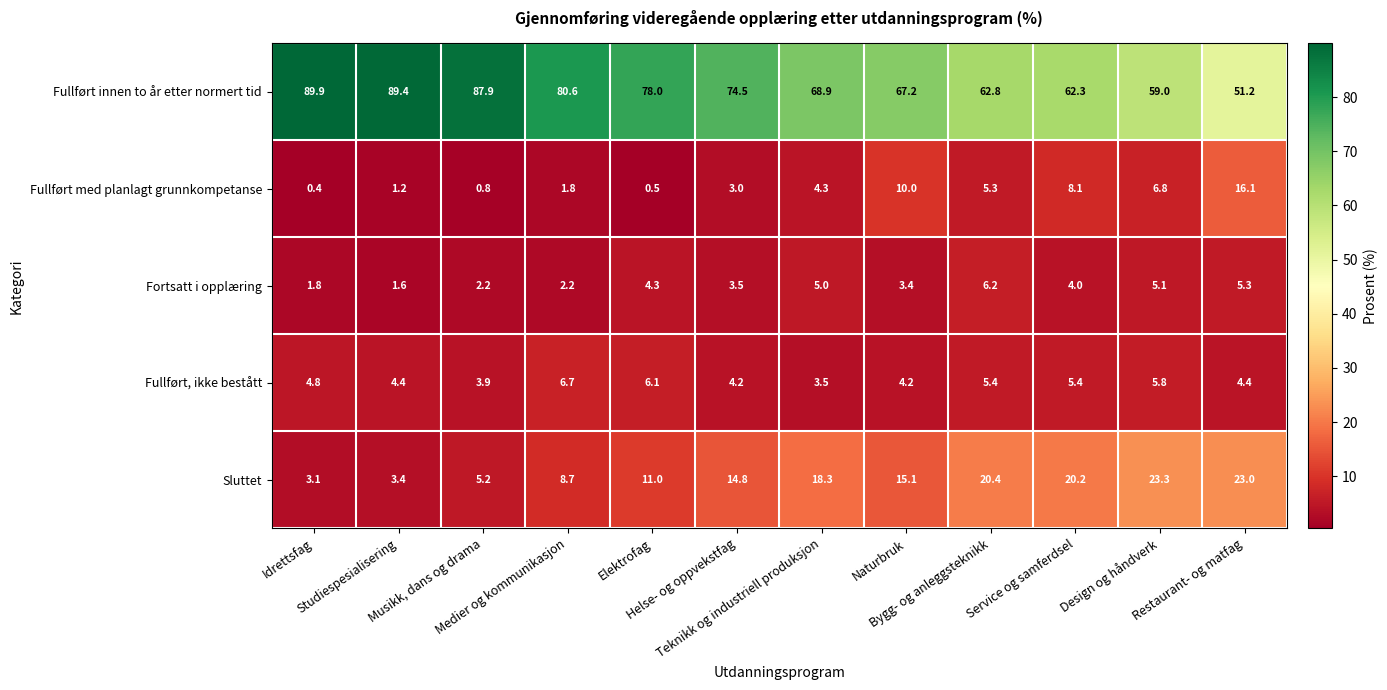

Which series has the largest total across all categories?

Fullført innen to år etter normert tid